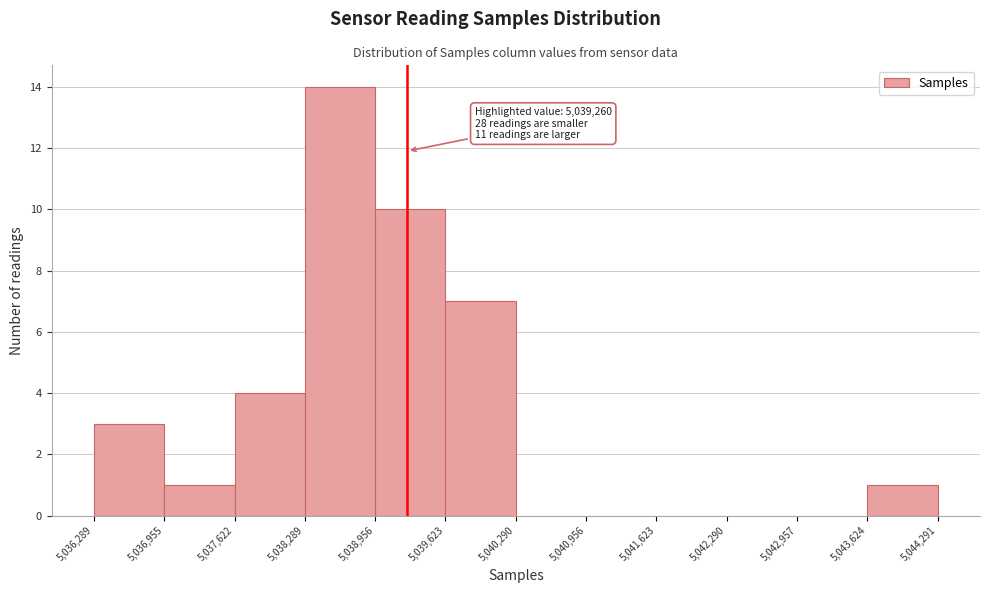

Over which range of the x-axis is the bar tallest?

5,038,289 to 5,038,956